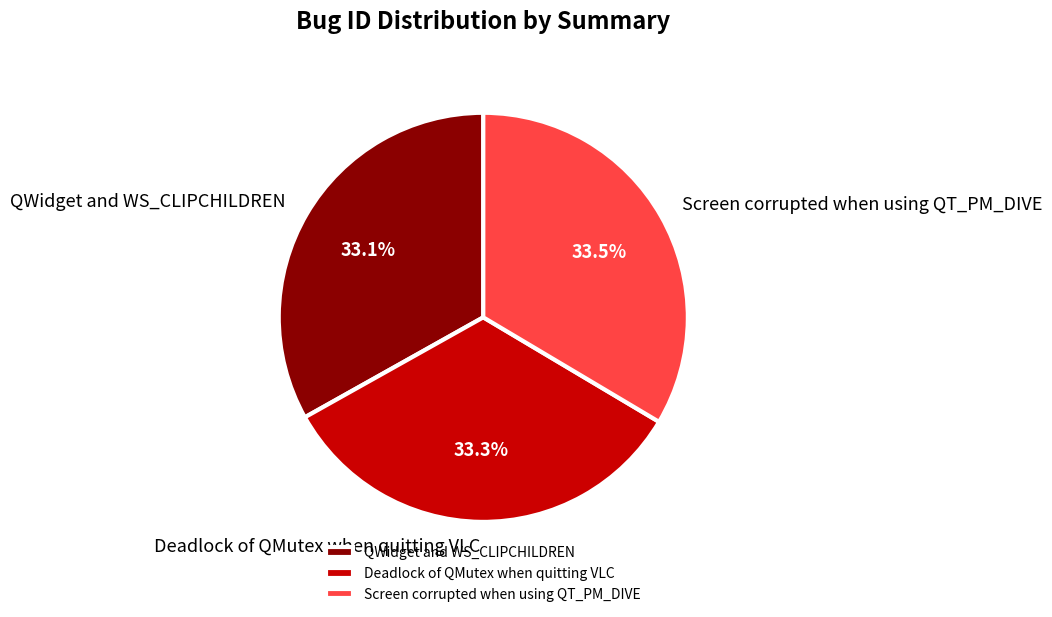

What is the ratio of the value at Screen corrupted when using QT_PM_DIVE to the value at QWidget and WS_CLIPCHILDREN?

1.0